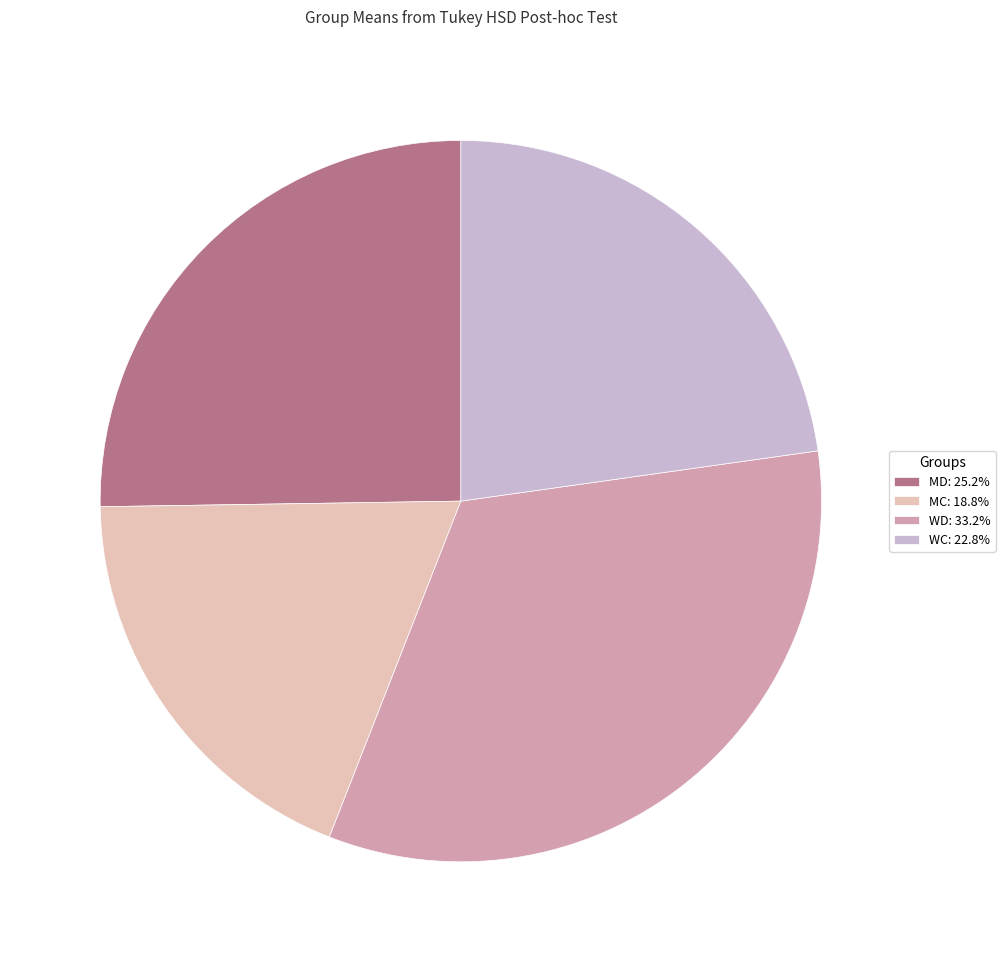

Is there a majority slice in this chart?

No